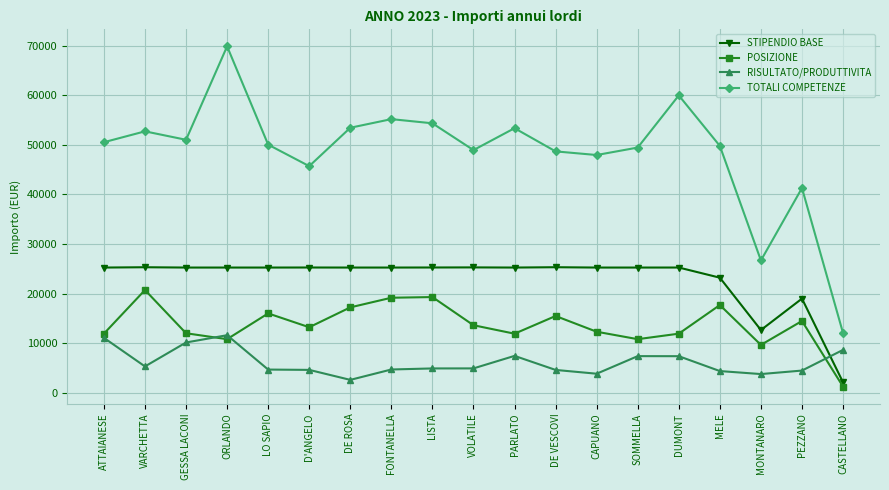

Rank the series at PARLATO from highest to lowest value.

TOTALI COMPETENZE, STIPENDIO BASE, POSIZIONE, RISULTATO/PRODUTTIVITA